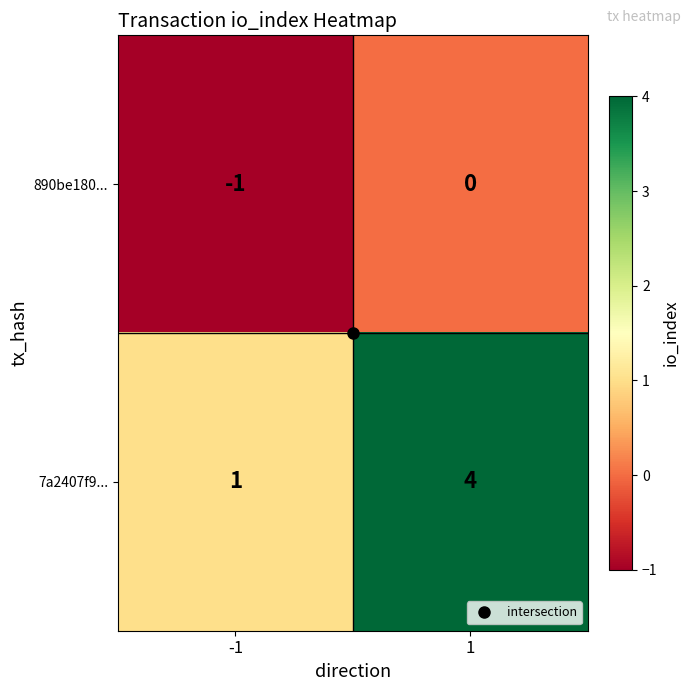

True or false: 7a2407f9... has a value of 4 at 1.

True